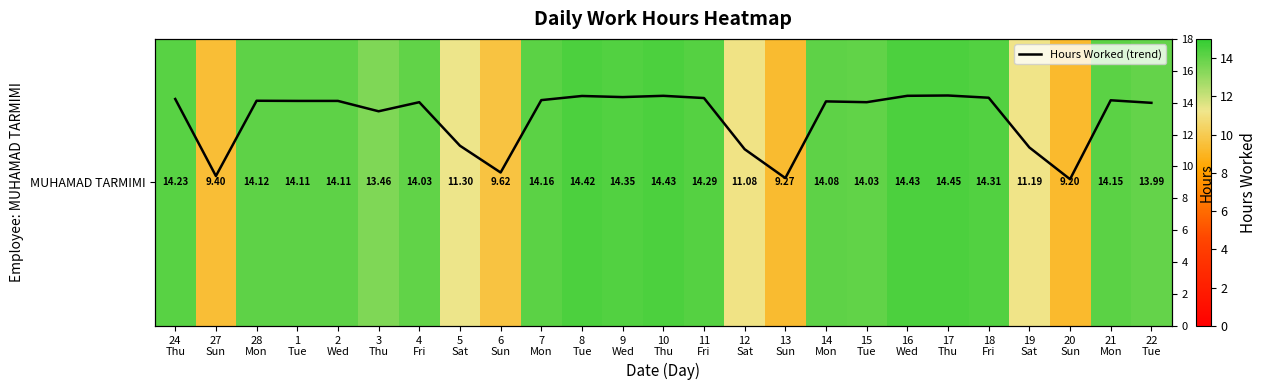

Read the Hours Worked (trend) value at 9
Wed.

14.3